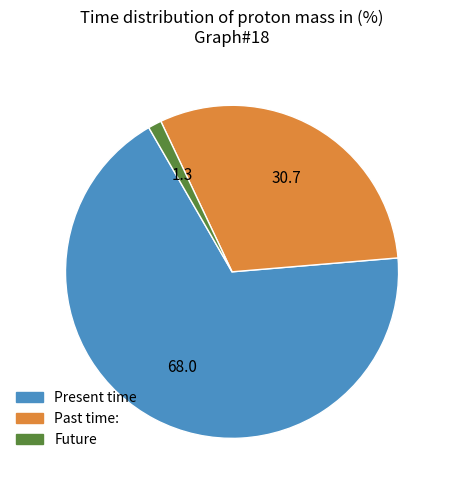

Count the number of slices in the pie.

3